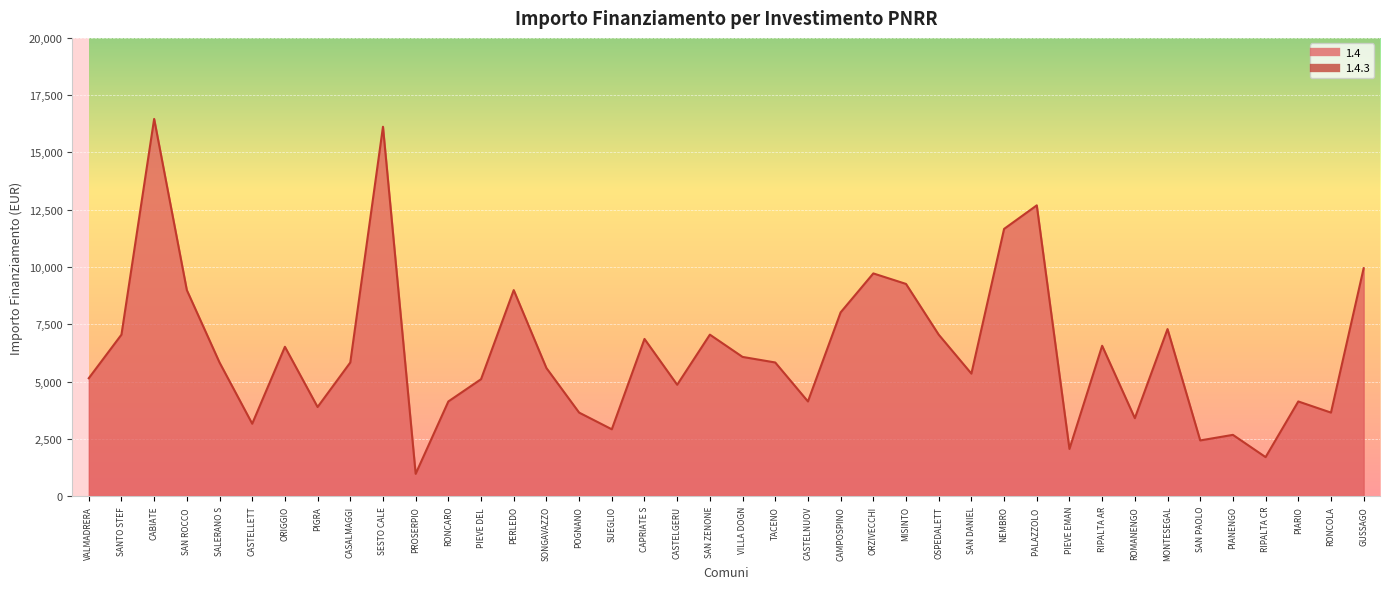

True or false: the data shows 2430 at SAN PAOLO.

True